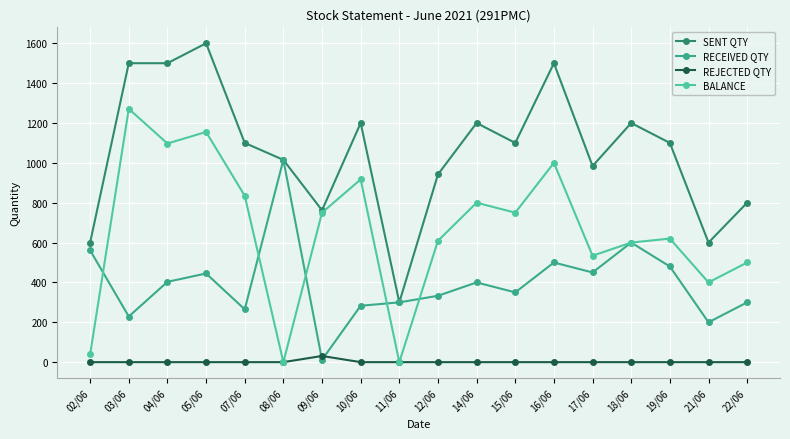

True or false: RECEIVED QTY has more than 0 points higher than both neighbors.

True